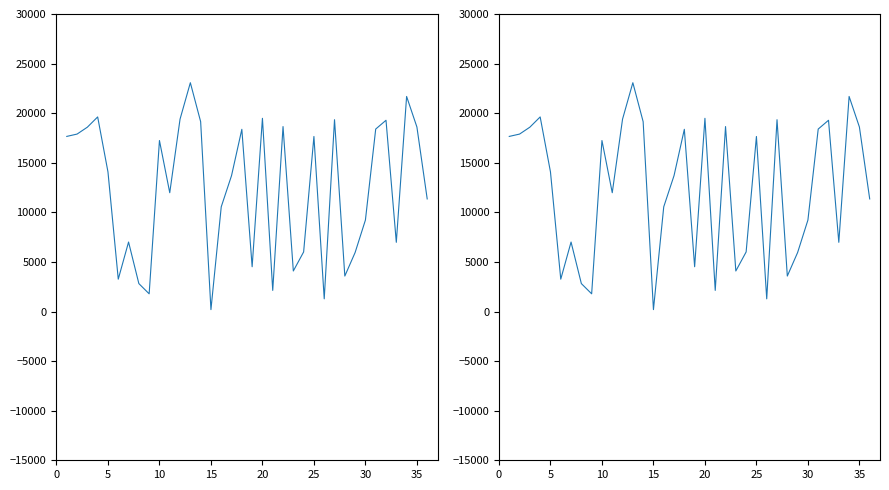

Count the number of categories in the chart.

36